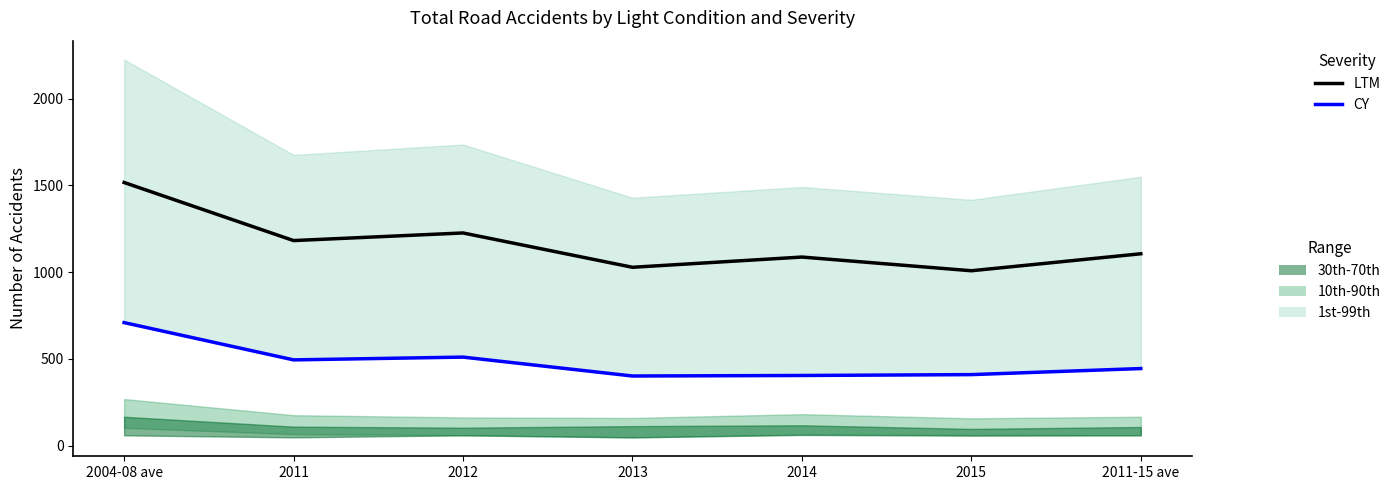

At which label is LTM closest to 1262?

2012